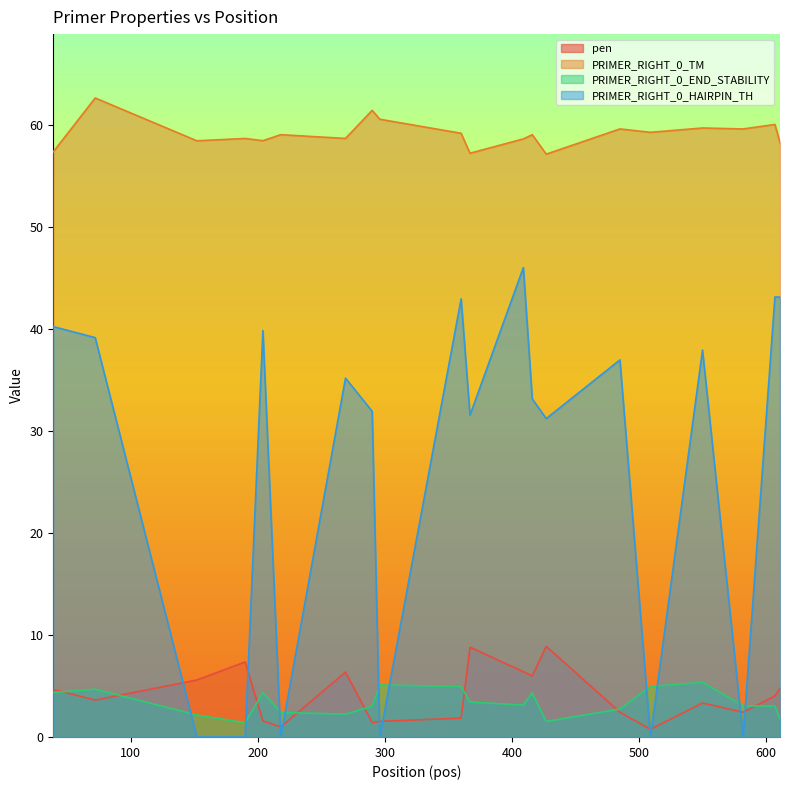

Which series has the largest total across all categories?

PRIMER_RIGHT_0_TM